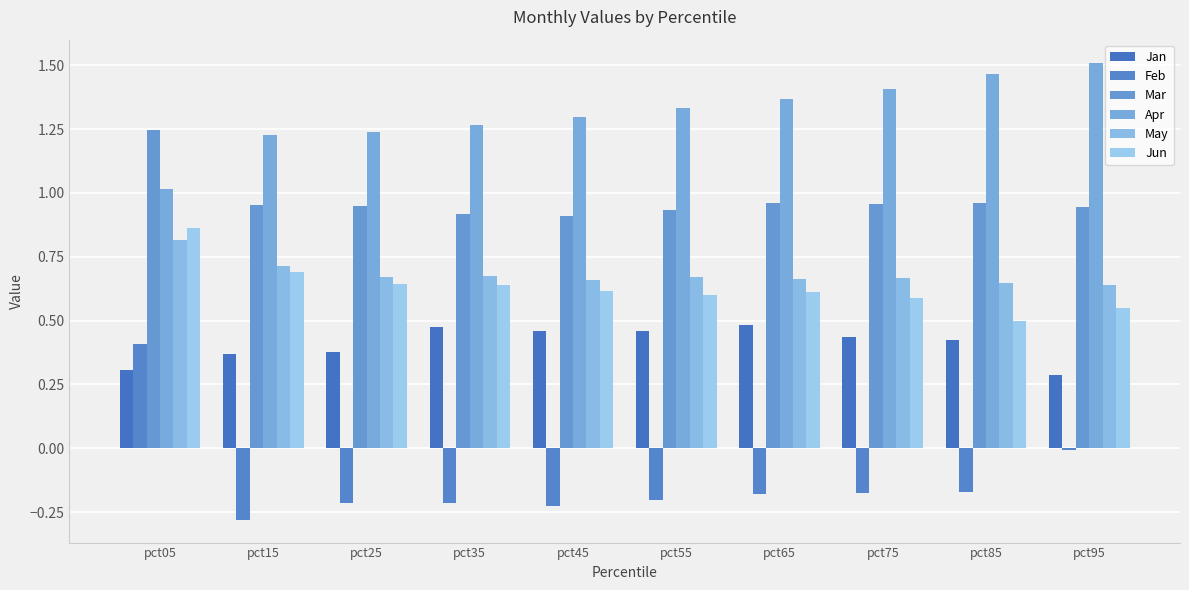

Which has a higher value, pct85 or pct35?

pct35